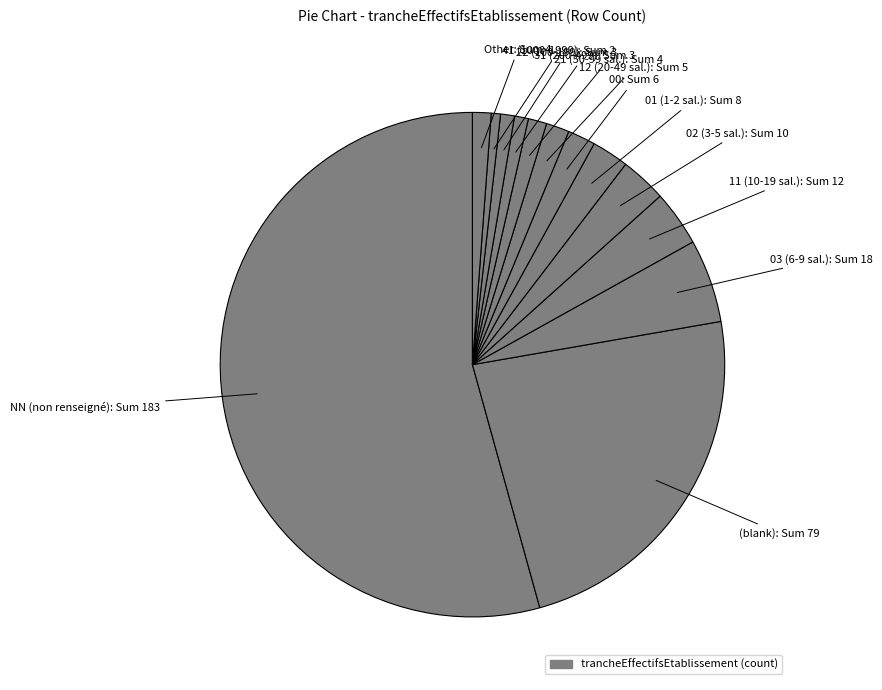

Count the number of slices in the pie.

13